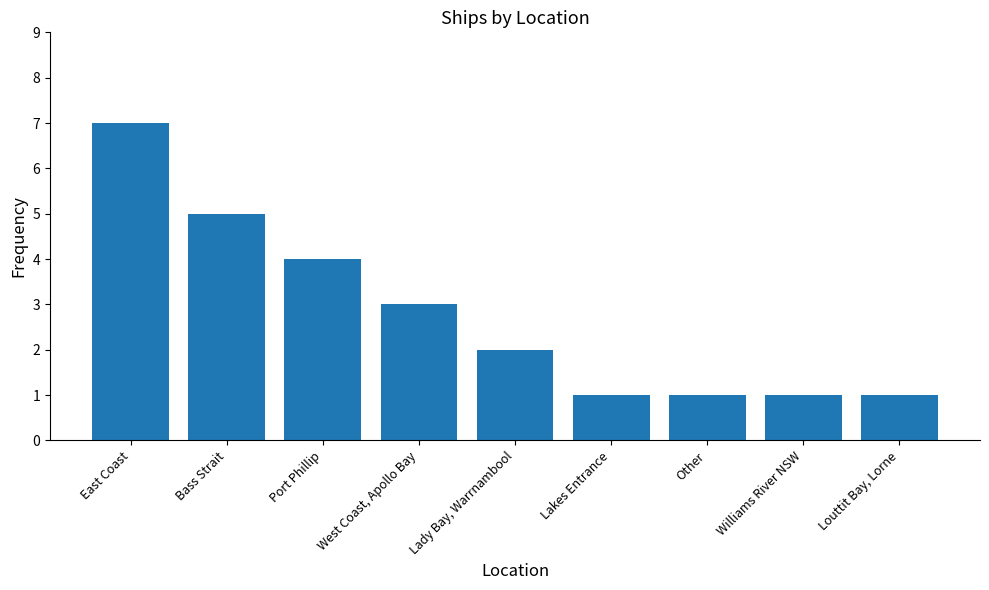

Reading left to right, list all the values displayed in this chart.

East Coast=7	Bass Strait=5	Port Phillip=4	West Coast, Apollo Bay=3	Lady Bay, Warrnambool=2	Lakes Entrance=1	Other=1	Williams River NSW=1	Louttit Bay, Lorne=1